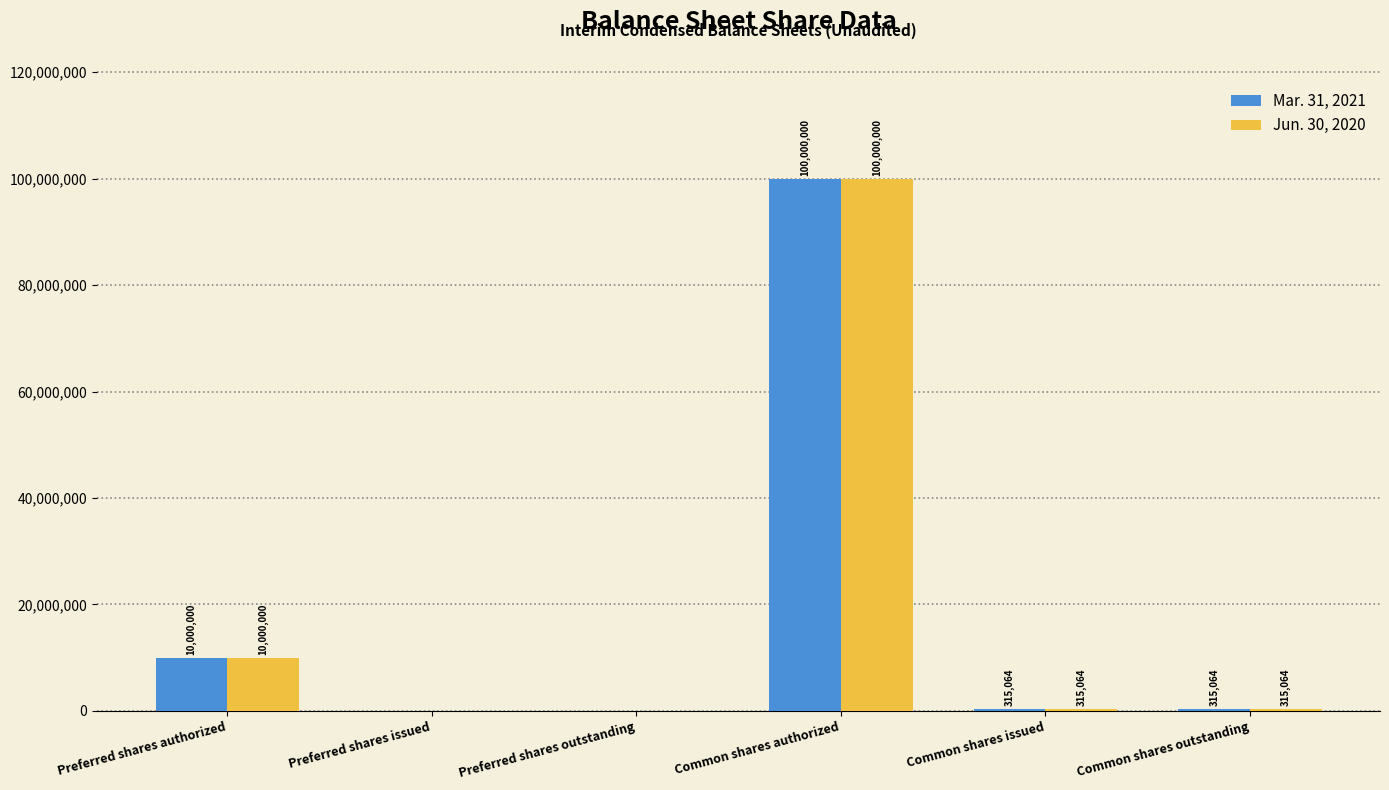

What is the sum of all Mar. 31, 2021 values?

110630128